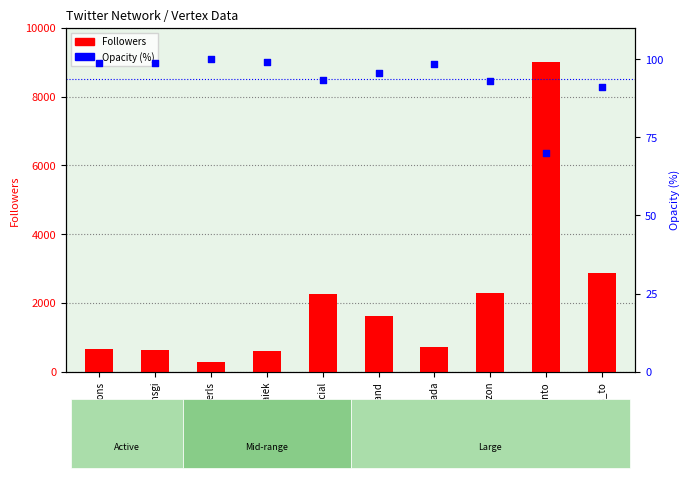

Which series has the largest total across all categories?

Followers